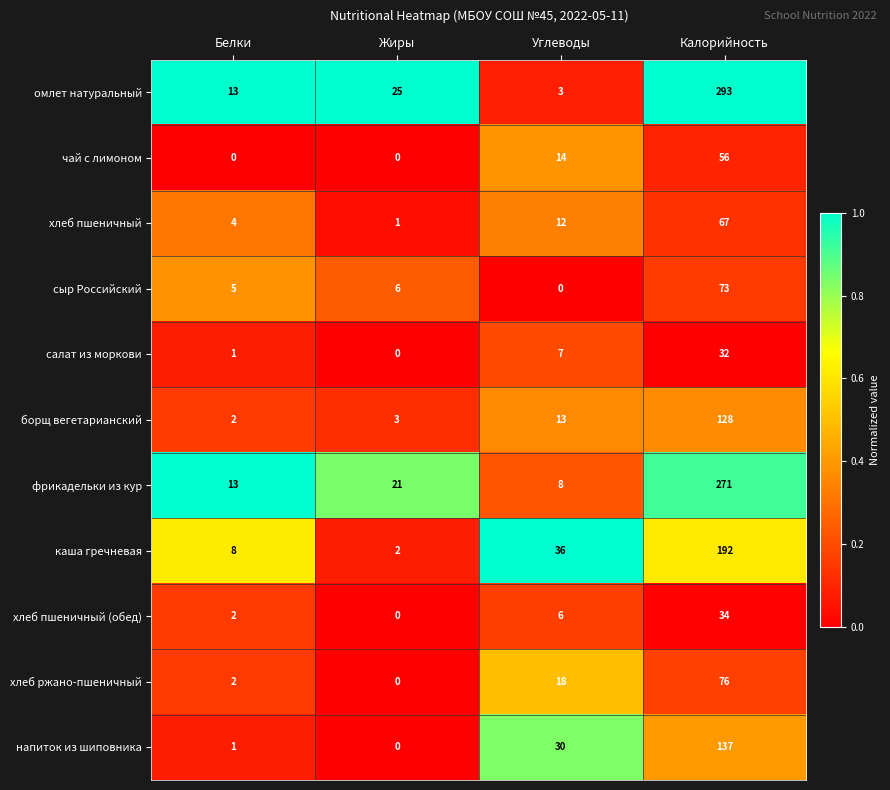

At which category is the sum across all series the highest?

Калорийность